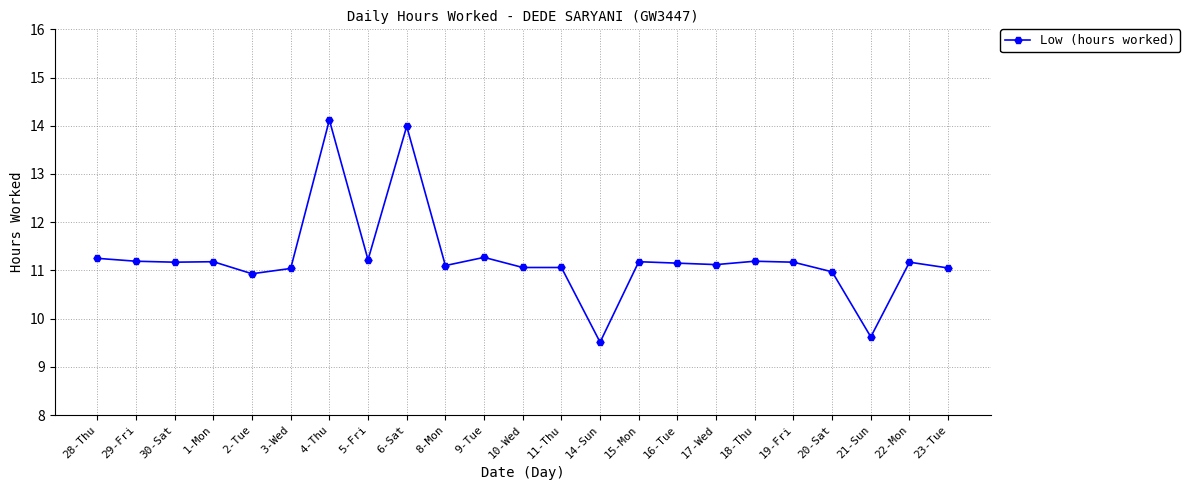

What is the sum of the values at 3-Wed and 2-Tue?

22.0